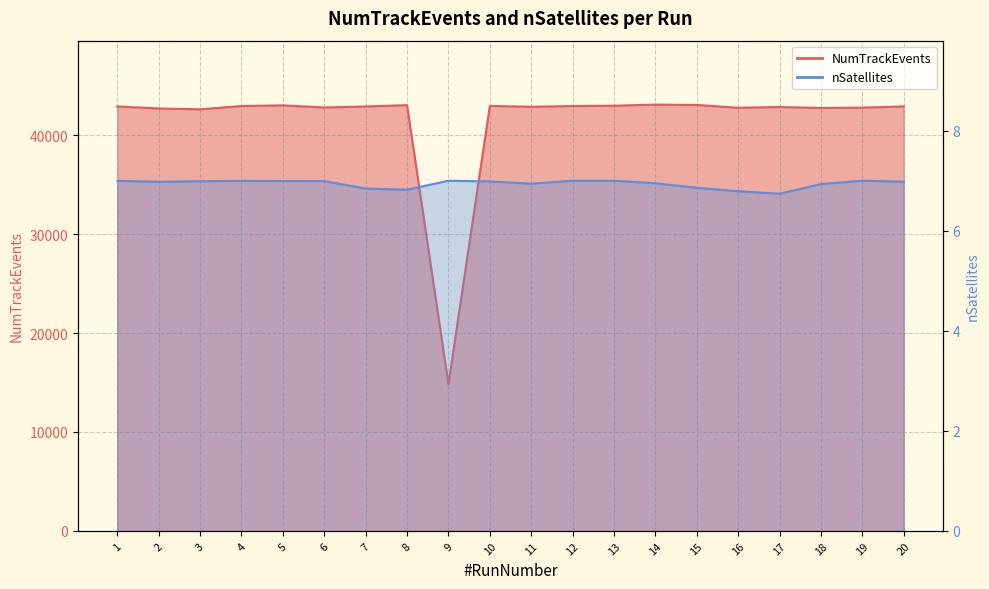

Rank the categories by nSatellites value from lowest to highest.

17, 16, 8, 7, 15, 18, 11, 14, 2, 20, 10, 3, 6, 5, 1, 4, 9, 12, 13, 19